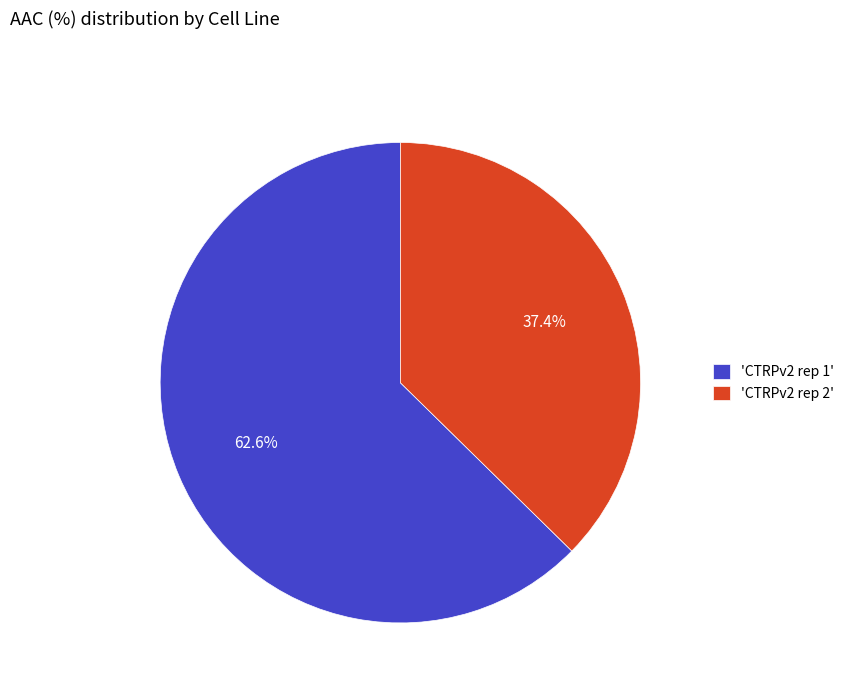

How many slices are in this pie chart?

2